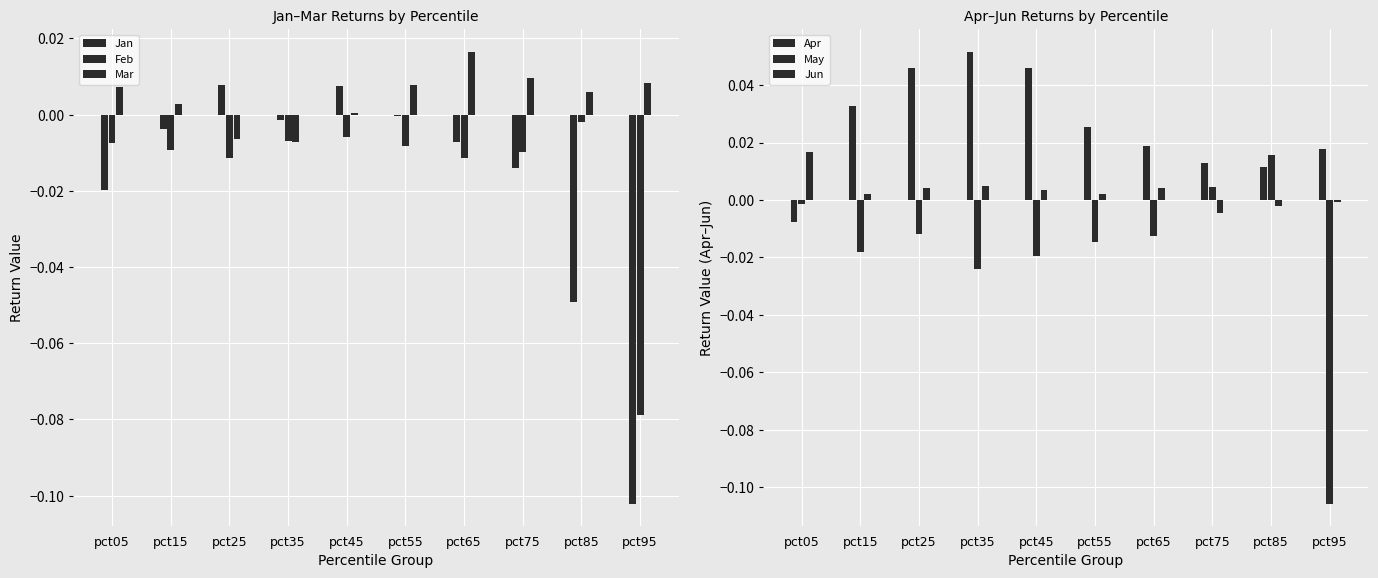

List the series in order of their peak value, highest first.

Apr, Jun, Mar, May, Jan, Feb